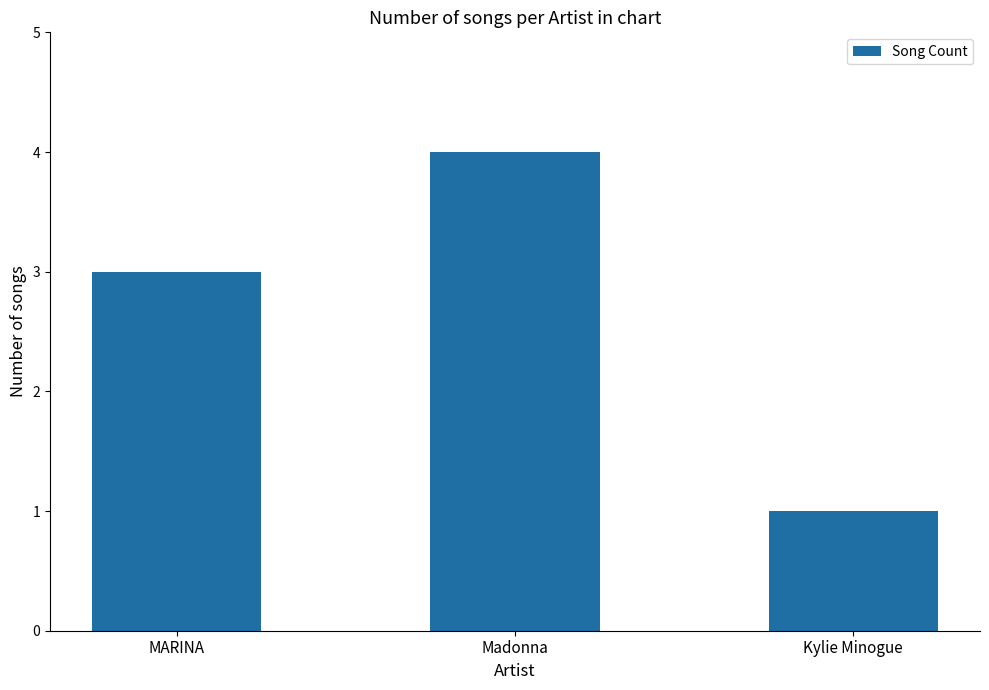

List the labels in order of value, largest first.

Madonna, MARINA, Kylie Minogue